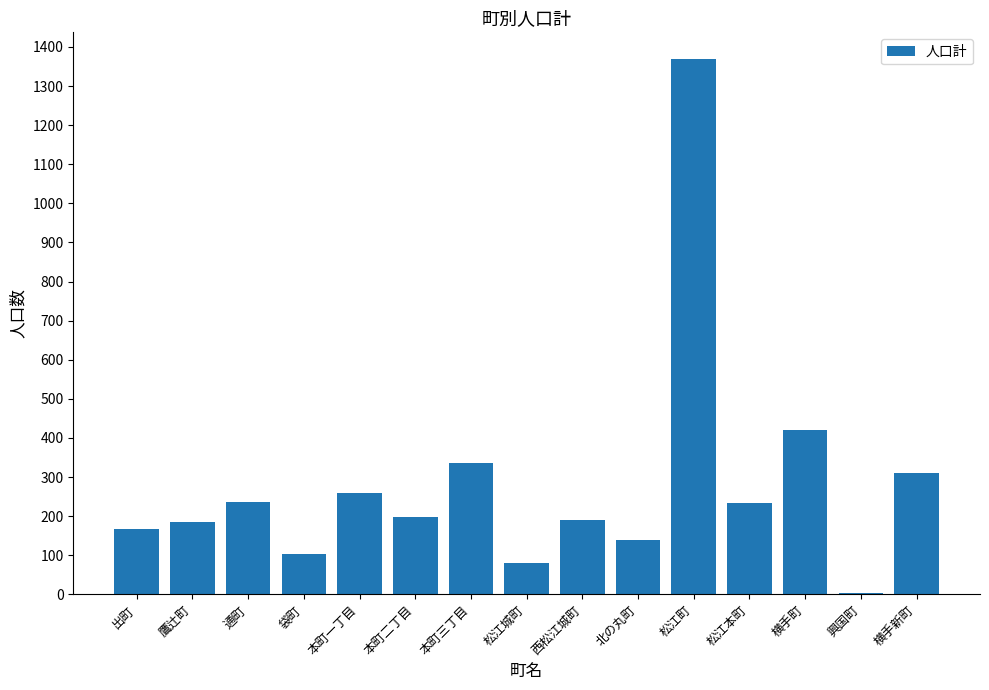

Which category has the highest value across all series?

松江町